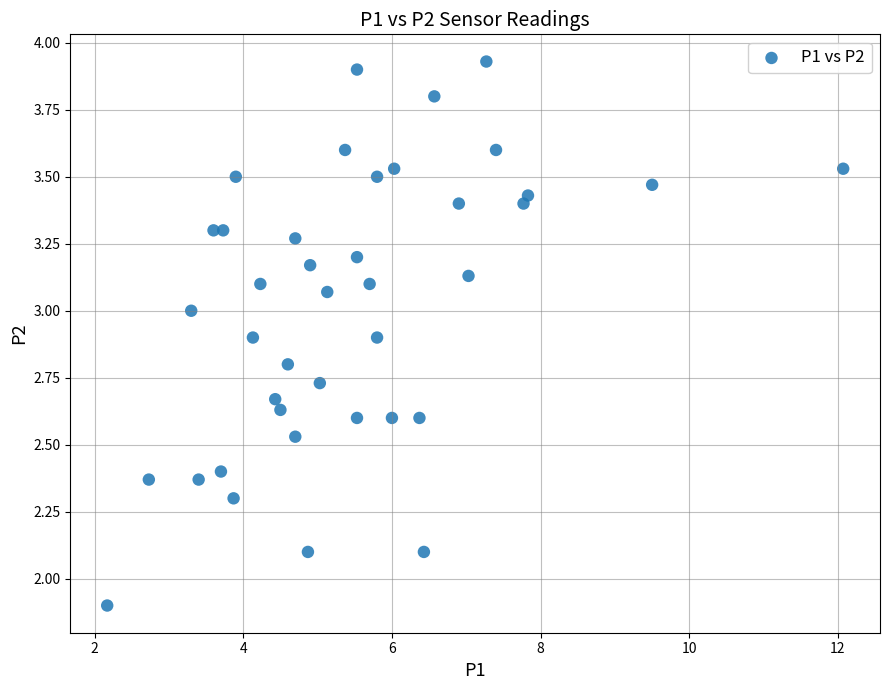

What is the range of X values (max minus min)?

9.9